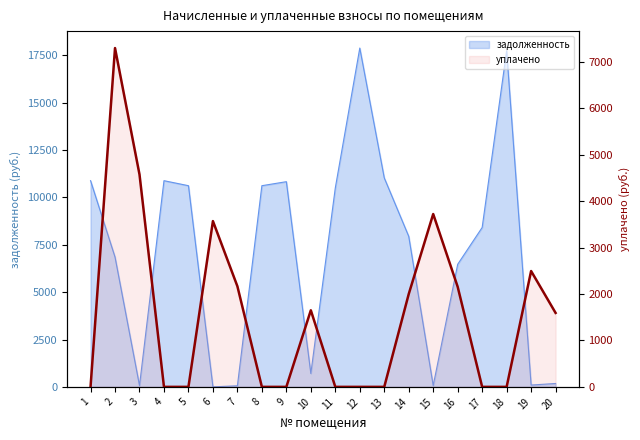

Where does the data first go above 1593?

2